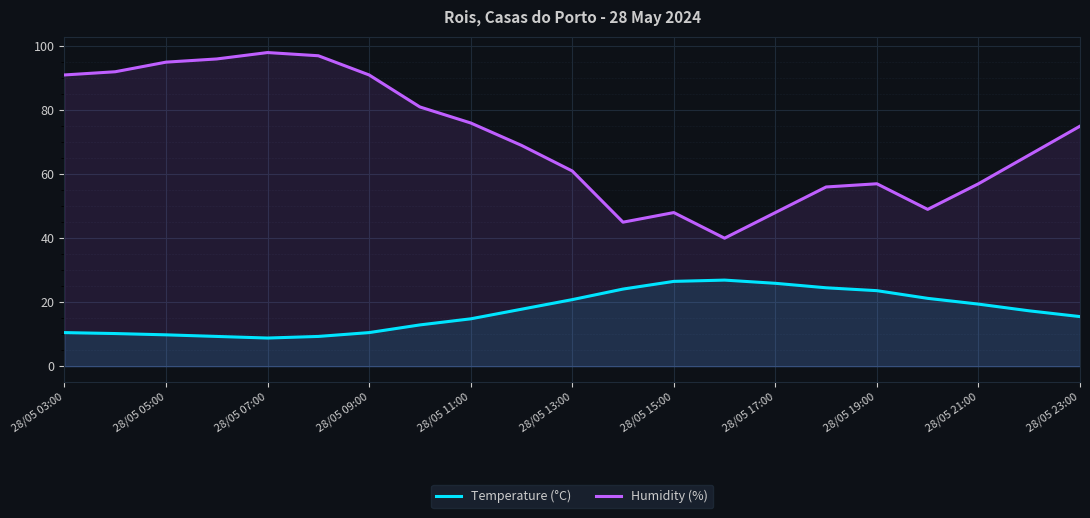

How many distinct data groups are displayed?

2